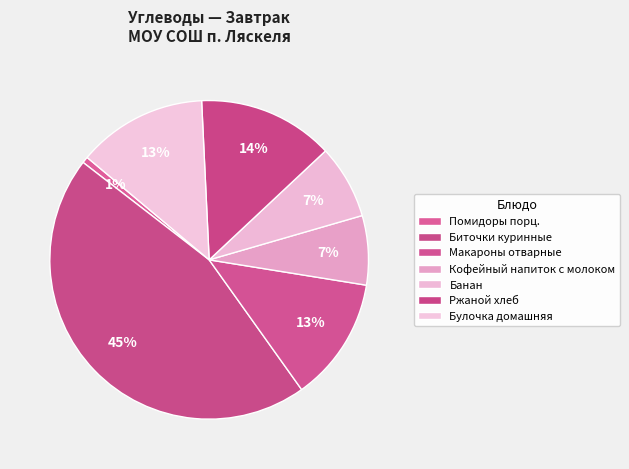

What is the change in value from Биточки куринные to Банан?

-106.0